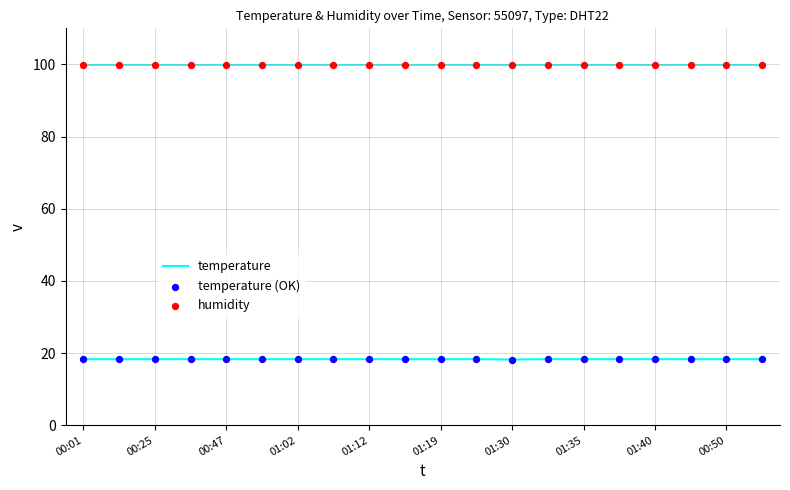

At which category is the sum across all series the highest?

00:01